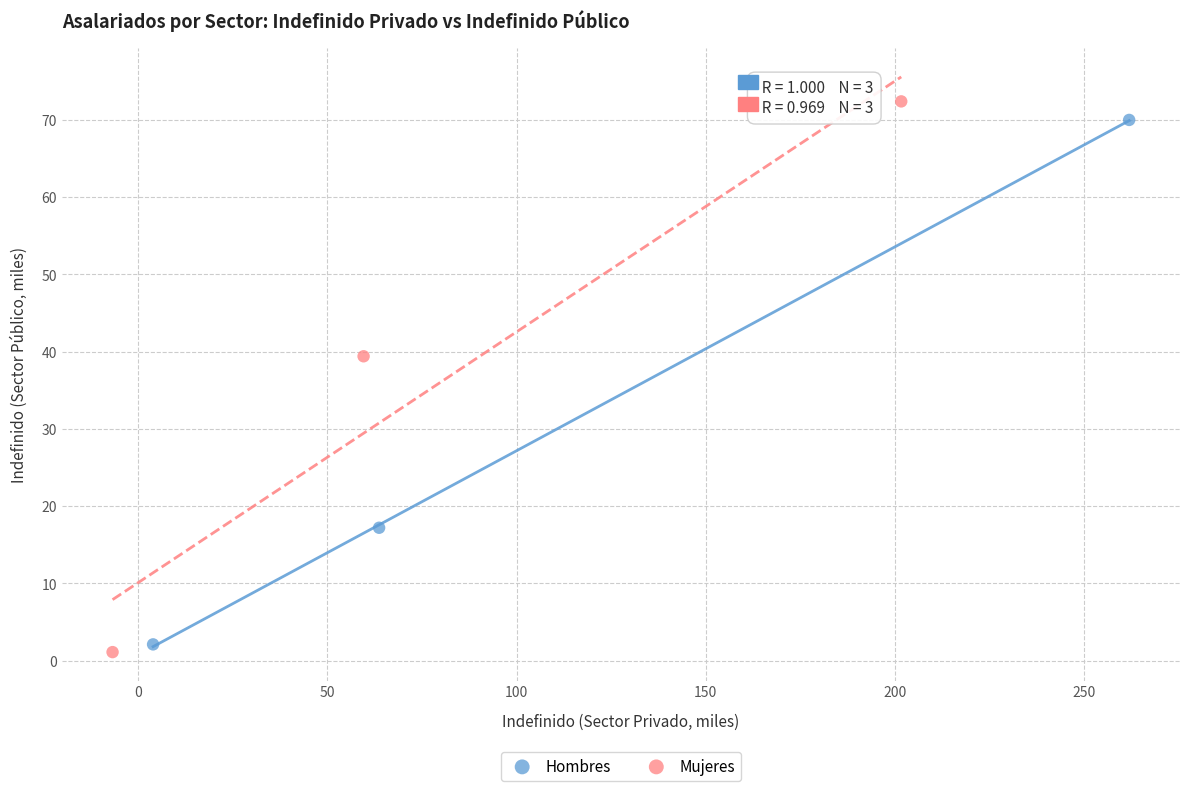

Which series contains the highest Y value?

Mujeres